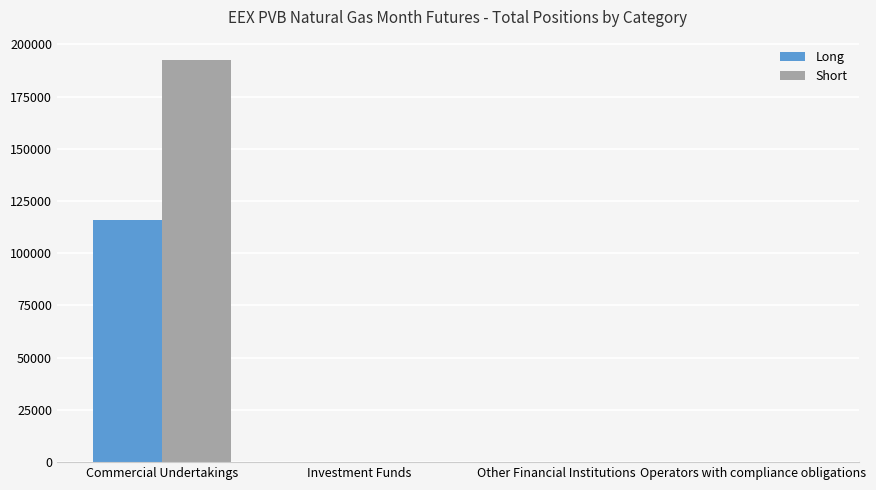

Is it true that Long equals 0 at Operators with compliance obligations?

True